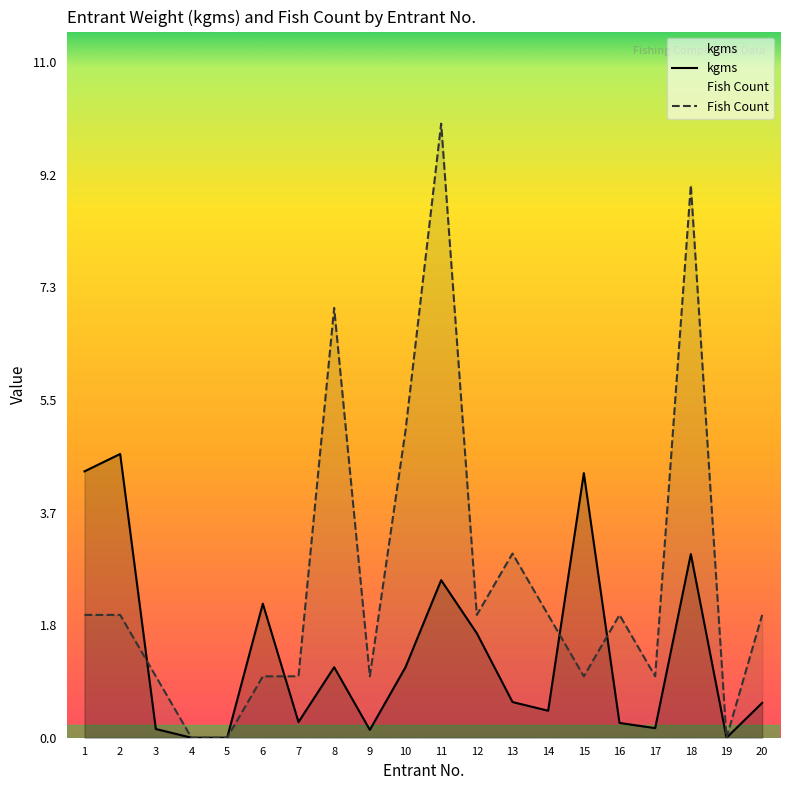

How many data points does each series have?

20